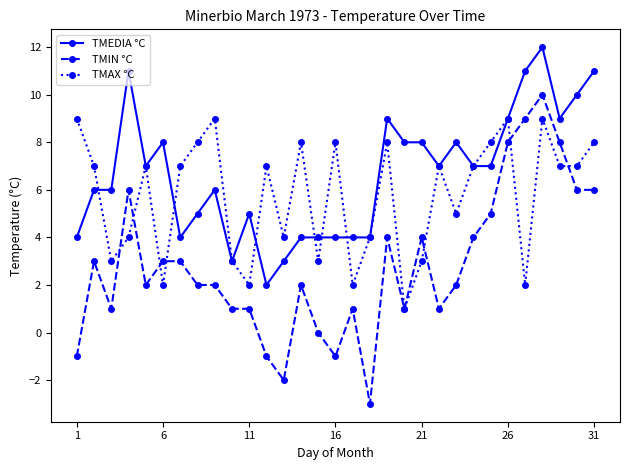

Reading left to right, transcribe all the data shown in this chart.

TMEDIA °C: 4	6	6	11	7	8	4	5	6	3	5	2	3	4	4	4	4	4	9	8	8	7	8	7	7	9	11	12	9	10	11
TMIN °C: -1	3	1	6	2	3	3	2	2	1	1	-1	-2	2	0	-1	1	-3	4	1	4	1	2	4	5	8	9	10	8	6	6
TMAX °C: 9	7	3	4	7	2	7	8	9	3	2	7	4	8	3	8	2	4	8	1	3	7	5	7	8	9	2	9	7	7	8